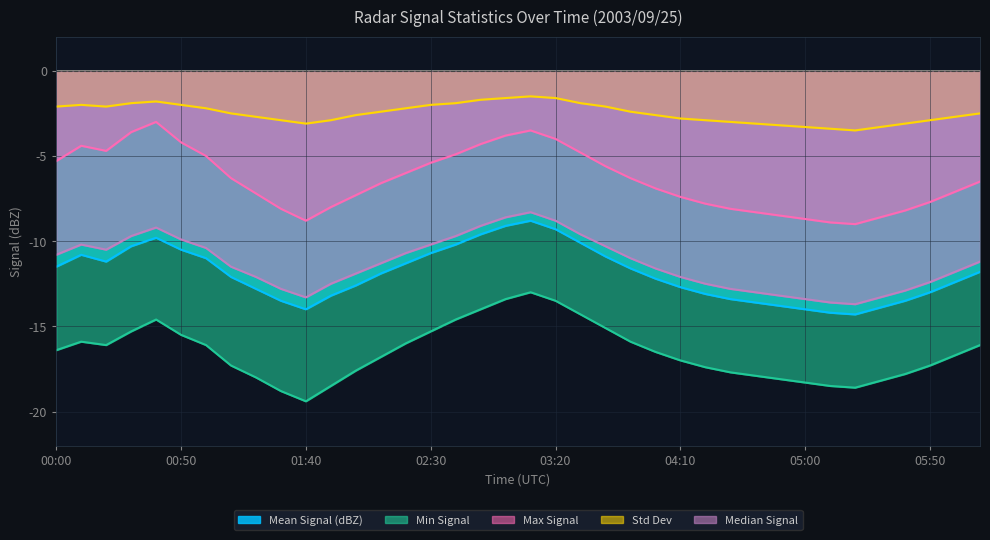

In Min Signal, how many points are higher than both neighbors (excluding endpoints)?

3